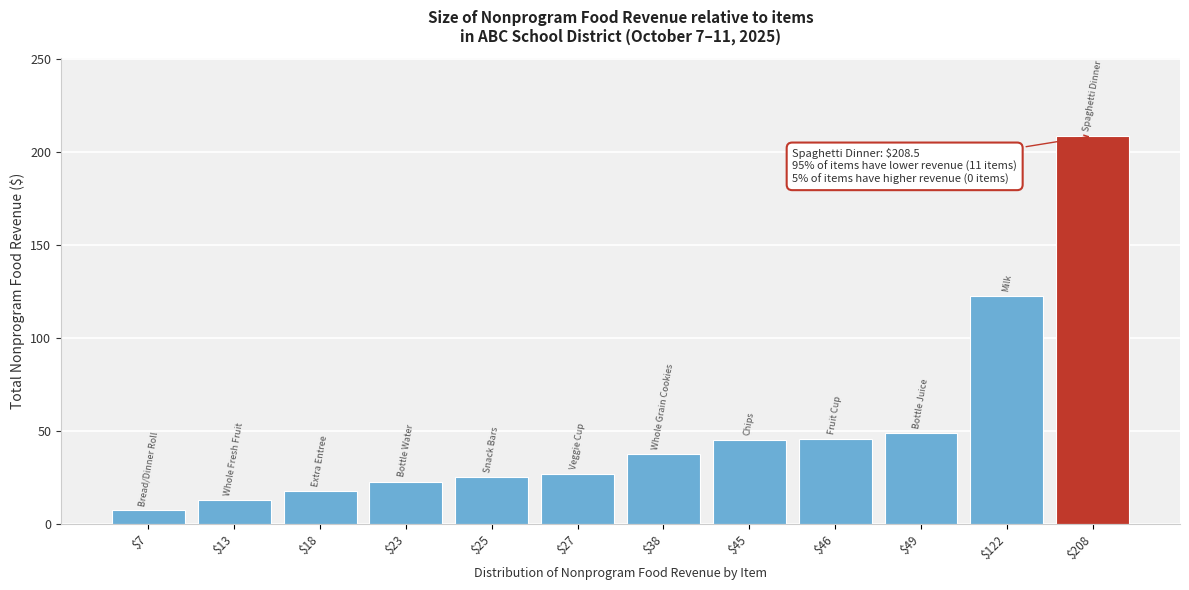

What is the difference between the second highest and minimum values?

115.3